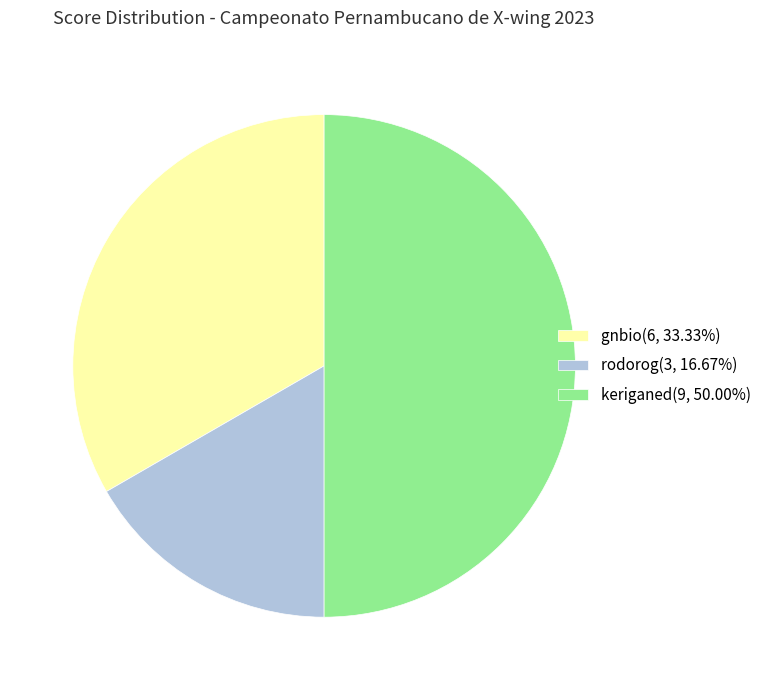

What is the ratio of the value at gnbio(6, 33.33%) to the value at keriganed(9, 50.00%)?

0.7